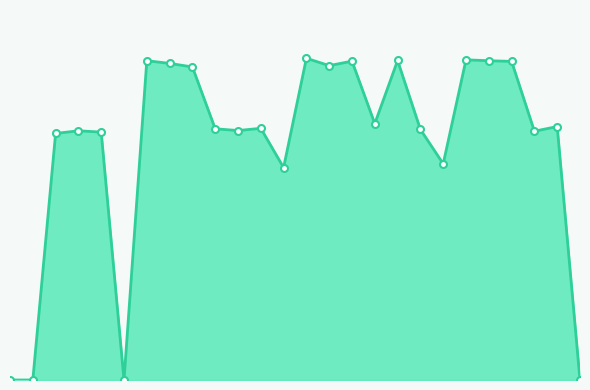

What is the sum of all values?

274.1